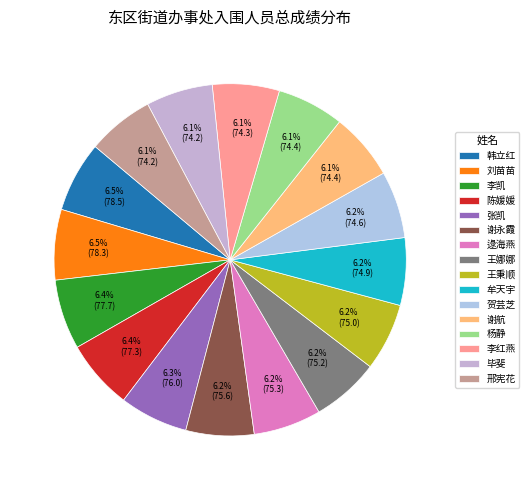

How many slices are in this pie chart?

16